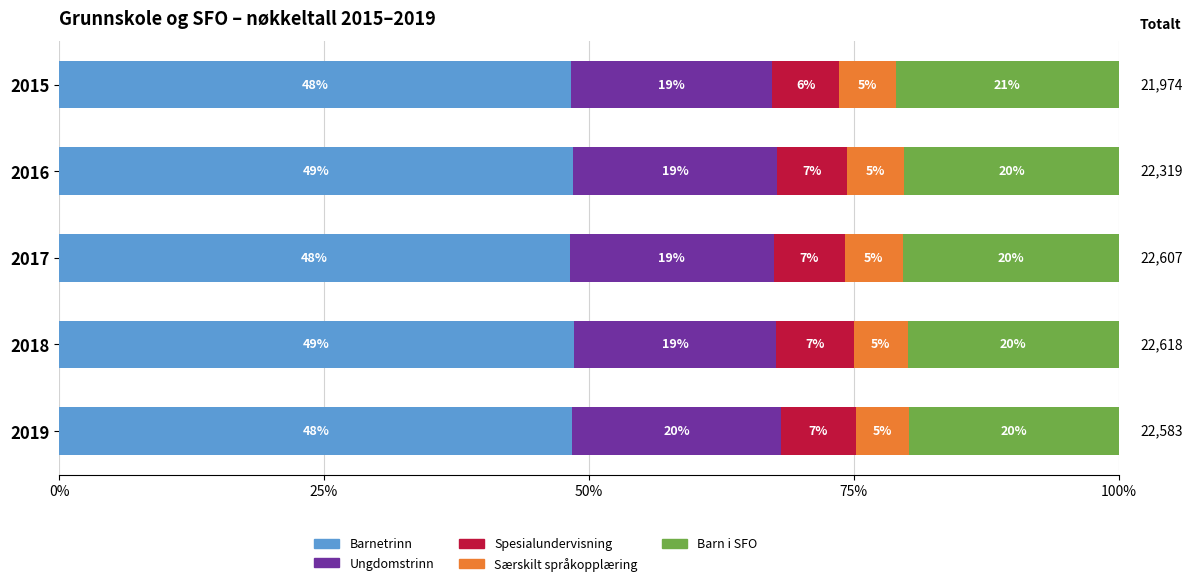

True or false: Barnetrinn has a value of 48.3 at 2015.

True